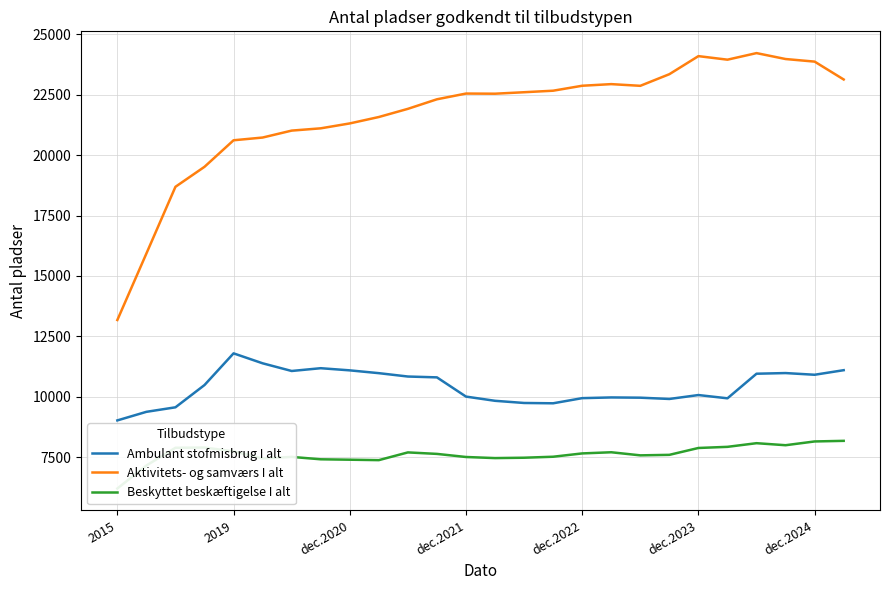

The Aktivitets- og samværs I alt series shows 23865 at dec.2024. True or false?

True